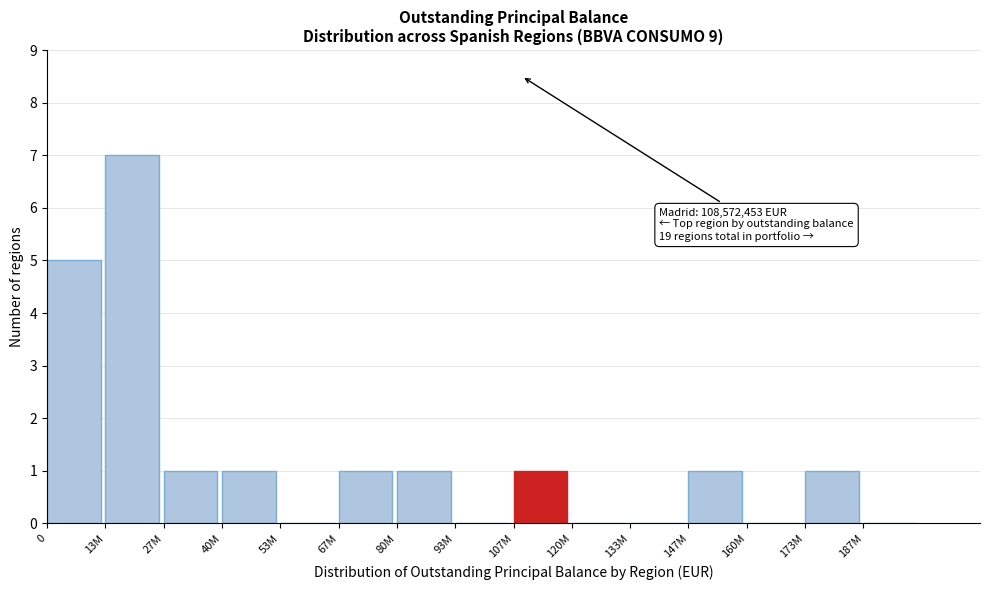

Reading right to left, extract all data points from this chart.

187M=0	173M=1	160M=0	147M=1	133M=0	120M=0	107M=1	93M=0	80M=1	67M=1	53M=0	40M=1	27M=1	13M=7	0=5